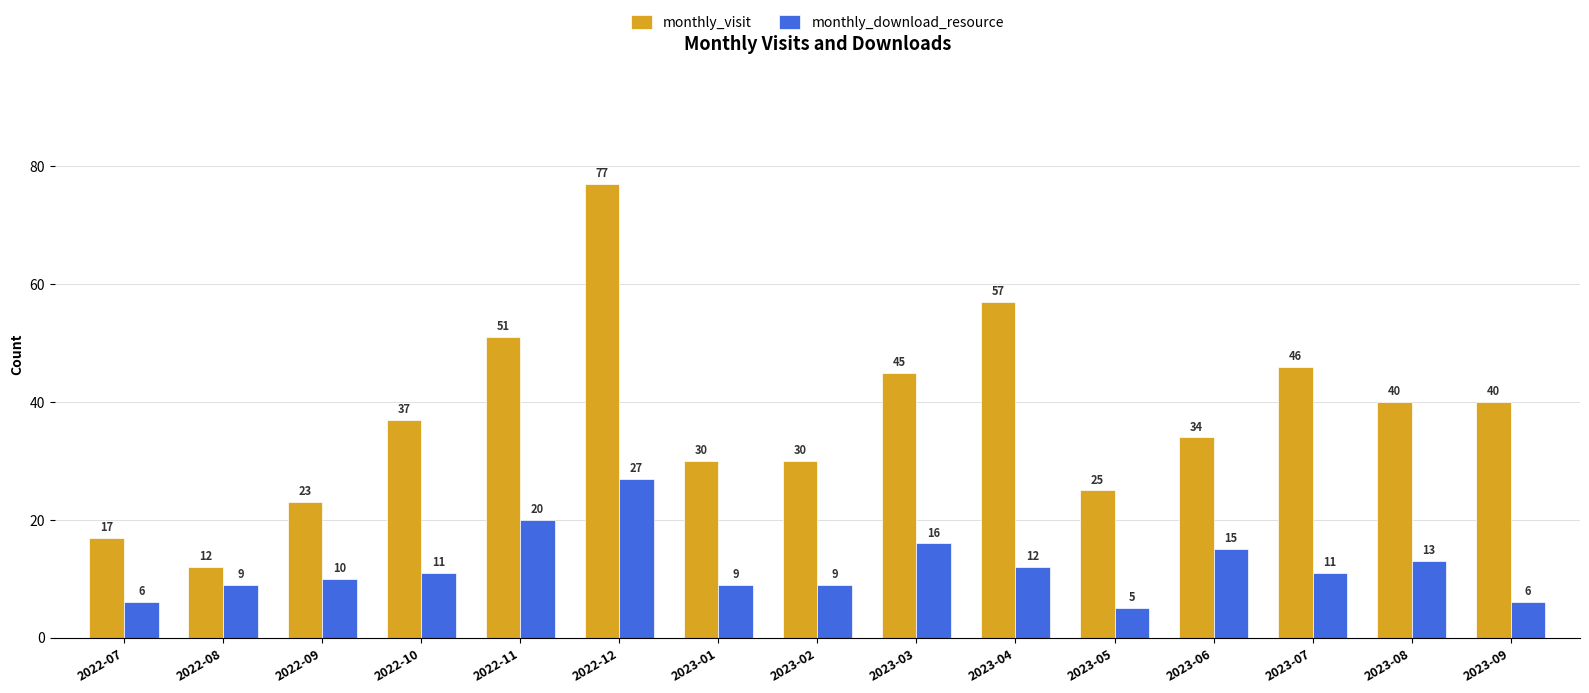

What is the value of the monthly_download_resource bar at the 10th from the left?

12